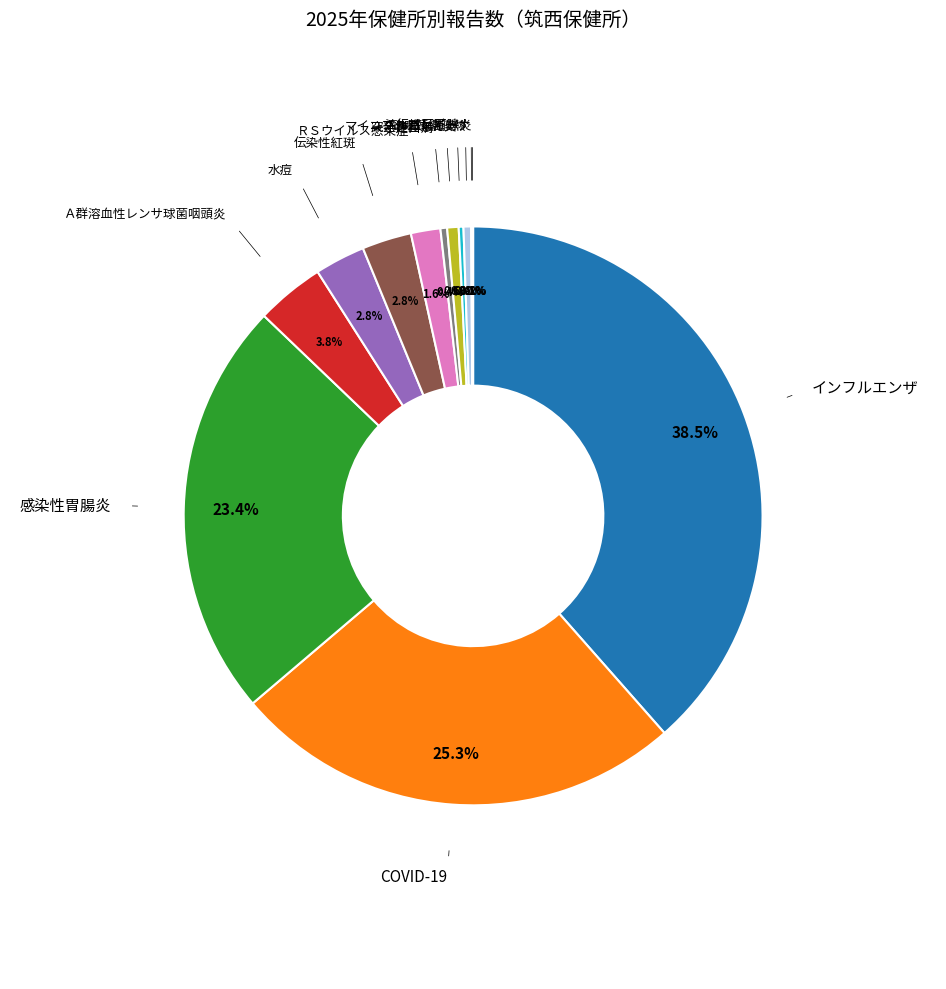

Is there a majority slice in this chart?

No